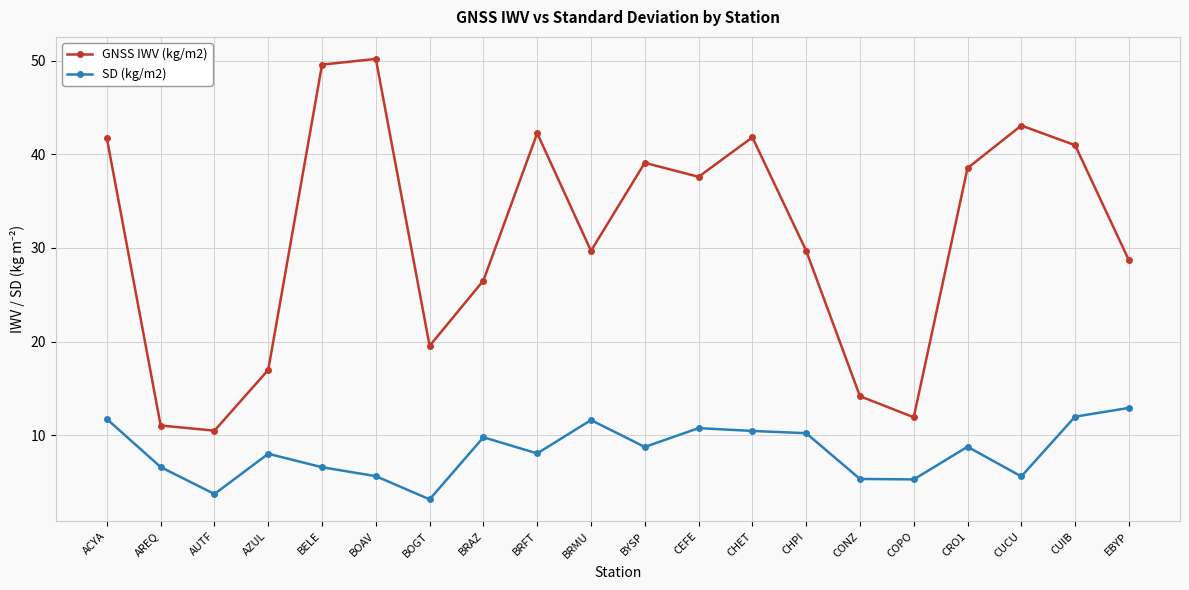

What is the difference between the second highest and minimum values in the GNSS IWV (kg/m2) series?

39.1